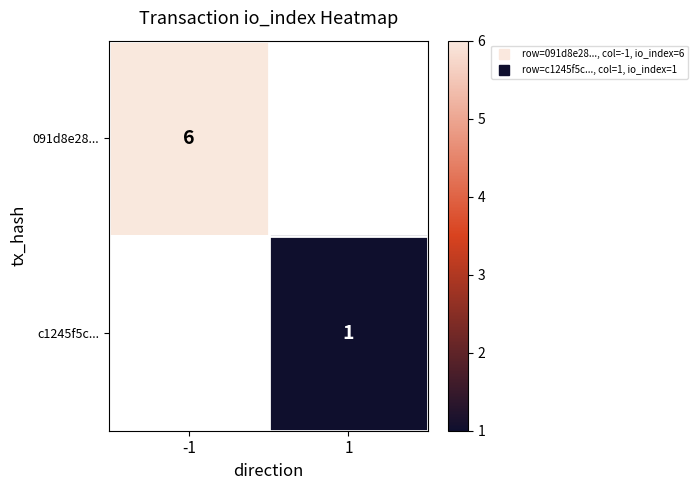

How many positive values does the c1245f5c... series have?

1